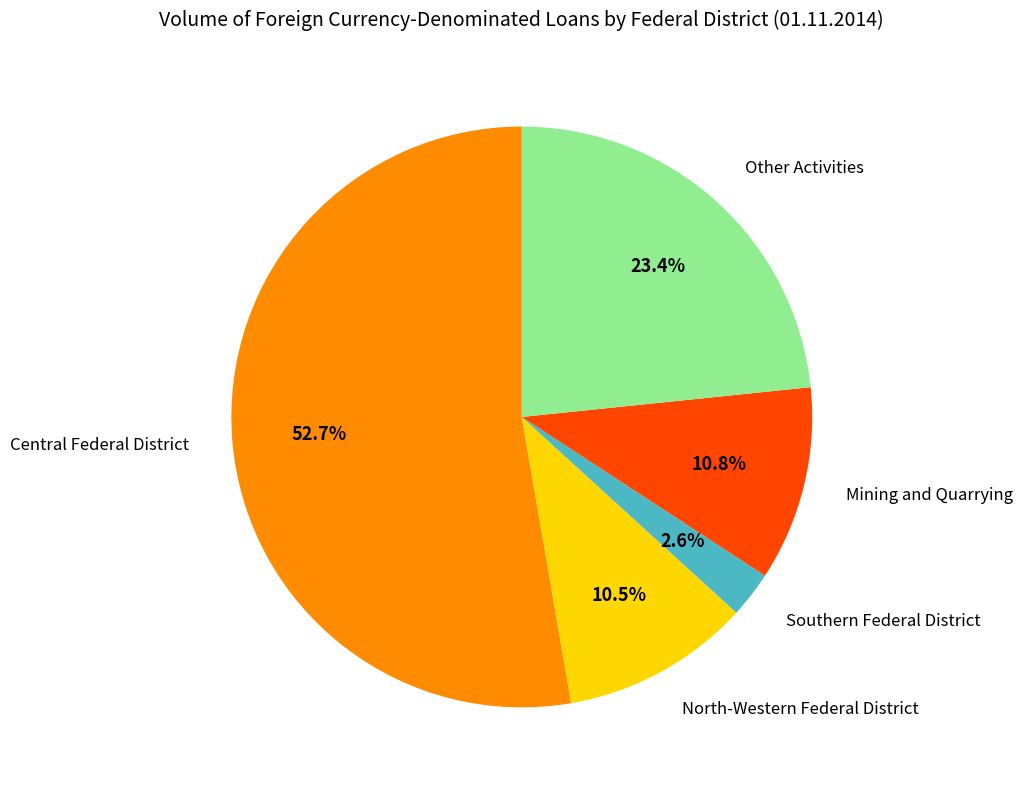

True or false: Other Activities accounts for 36% of the total.

False